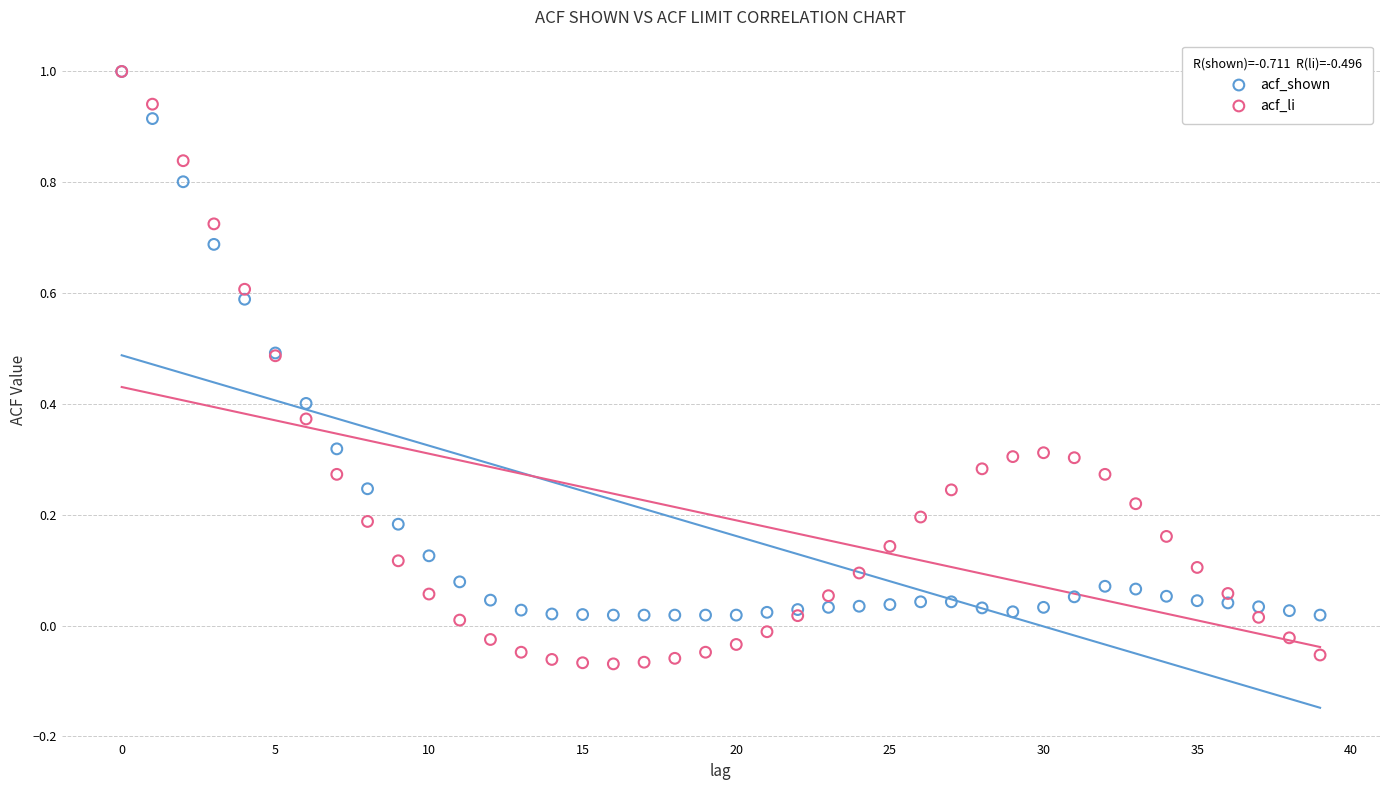

Which series contains the lowest Y value?

acf_li